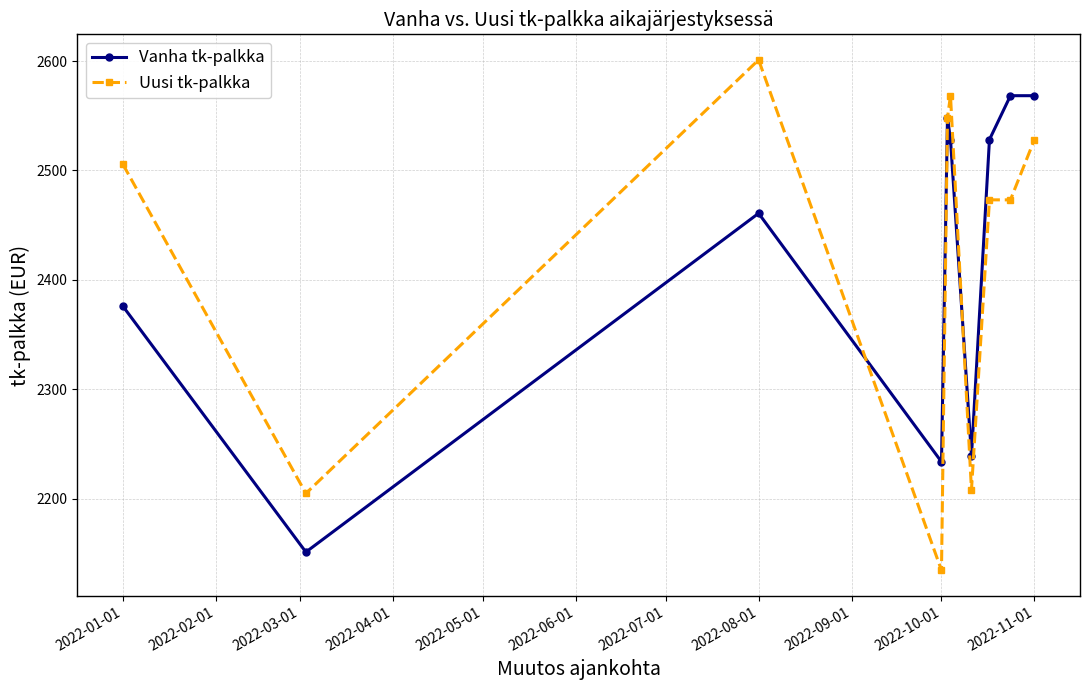

What is the value of the Vanha tk-palkka point at the 9th from the left?

2568.3